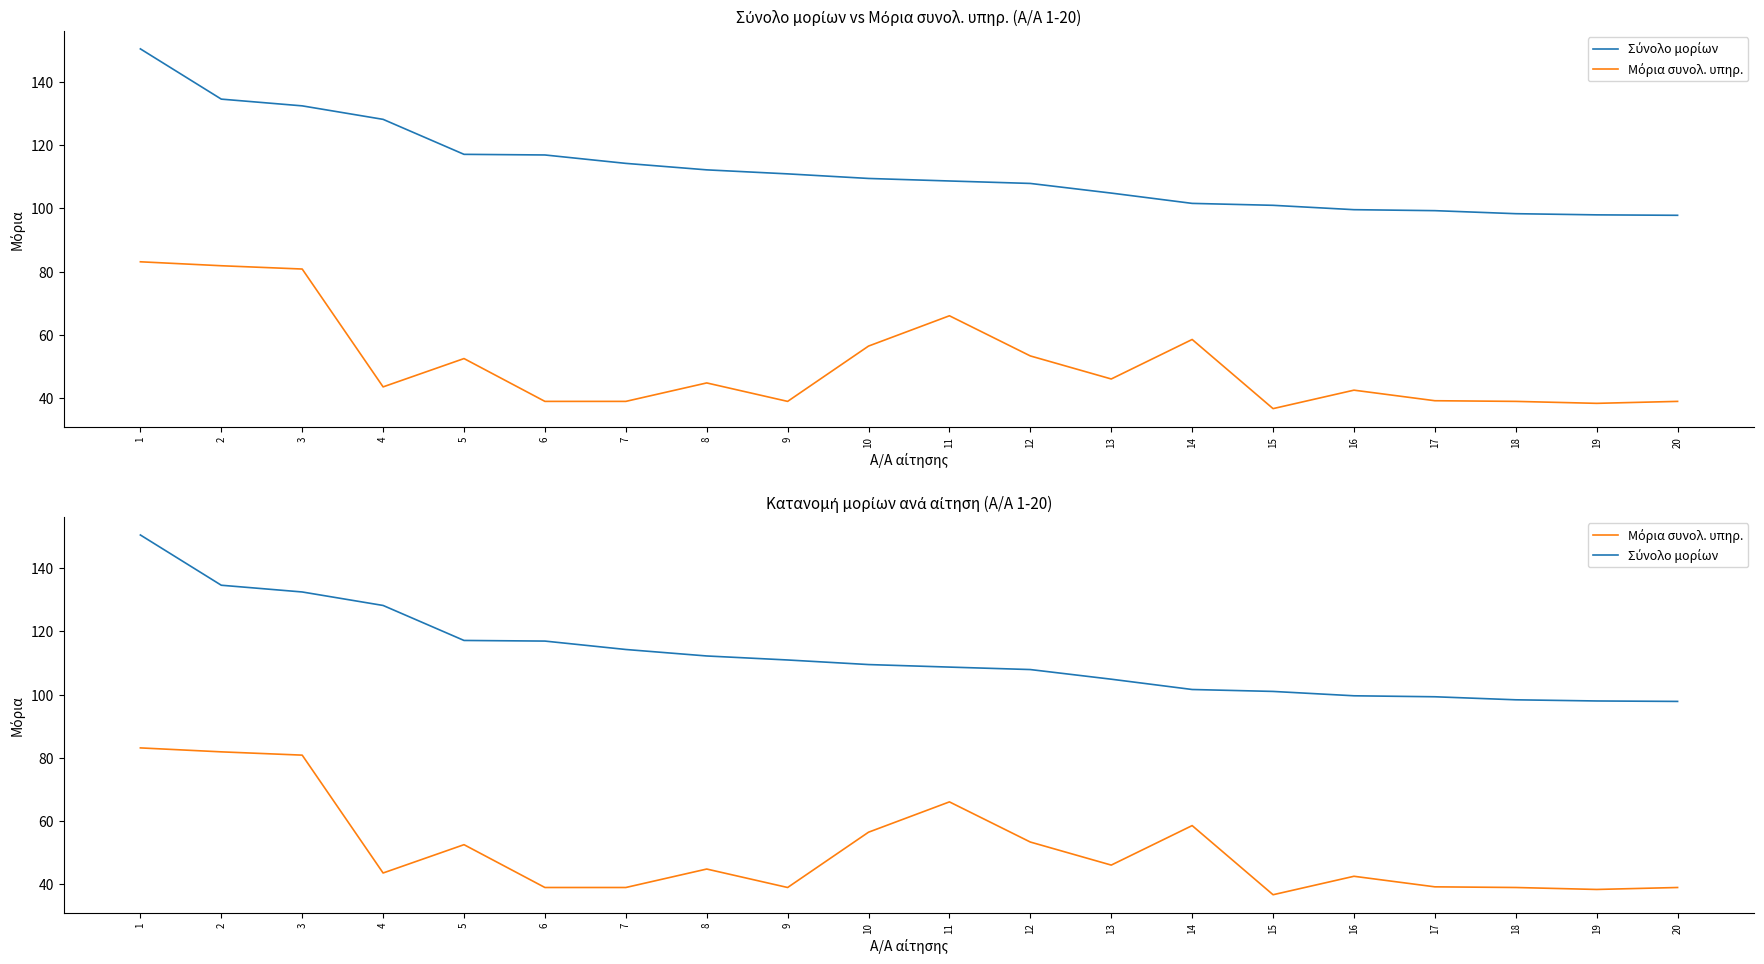

Reading right to left, transcribe all the data shown in this chart.

Σύνολο μορίων: 20=97.8	19=98.0	18=98.3	17=99.3	16=99.6	15=101.0	14=101.6	13=104.9	12=107.9	11=108.7	10=109.5	9=110.9	8=112.2	7=114.3	6=116.9	5=117.1	4=128.2	3=132.5	2=134.6	1=150.5
Μόρια συνολ. υπηρ.: 20=39.0	19=38.3	18=39.0	17=39.2	16=42.5	15=36.7	14=58.5	13=46.0	12=53.3	11=66.0	10=56.5	9=39.0	8=44.8	7=39.0	6=39.0	5=52.5	4=43.5	3=80.8	2=81.9	1=83.1